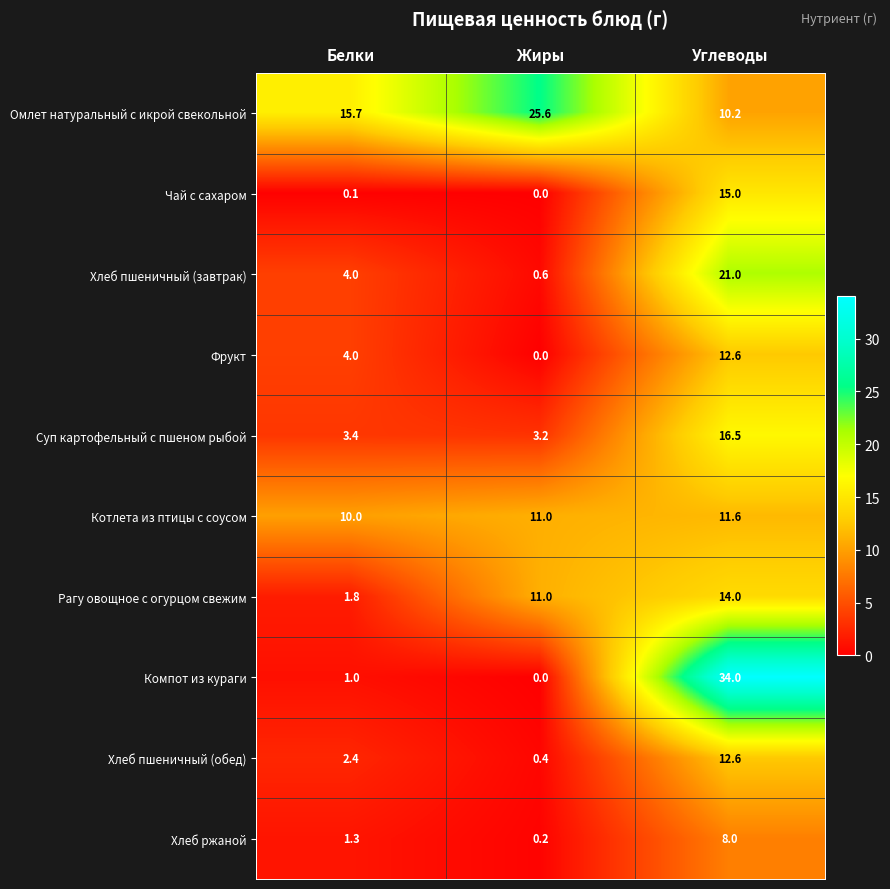

Which series has the largest range (max minus min)?

Компот из кураги